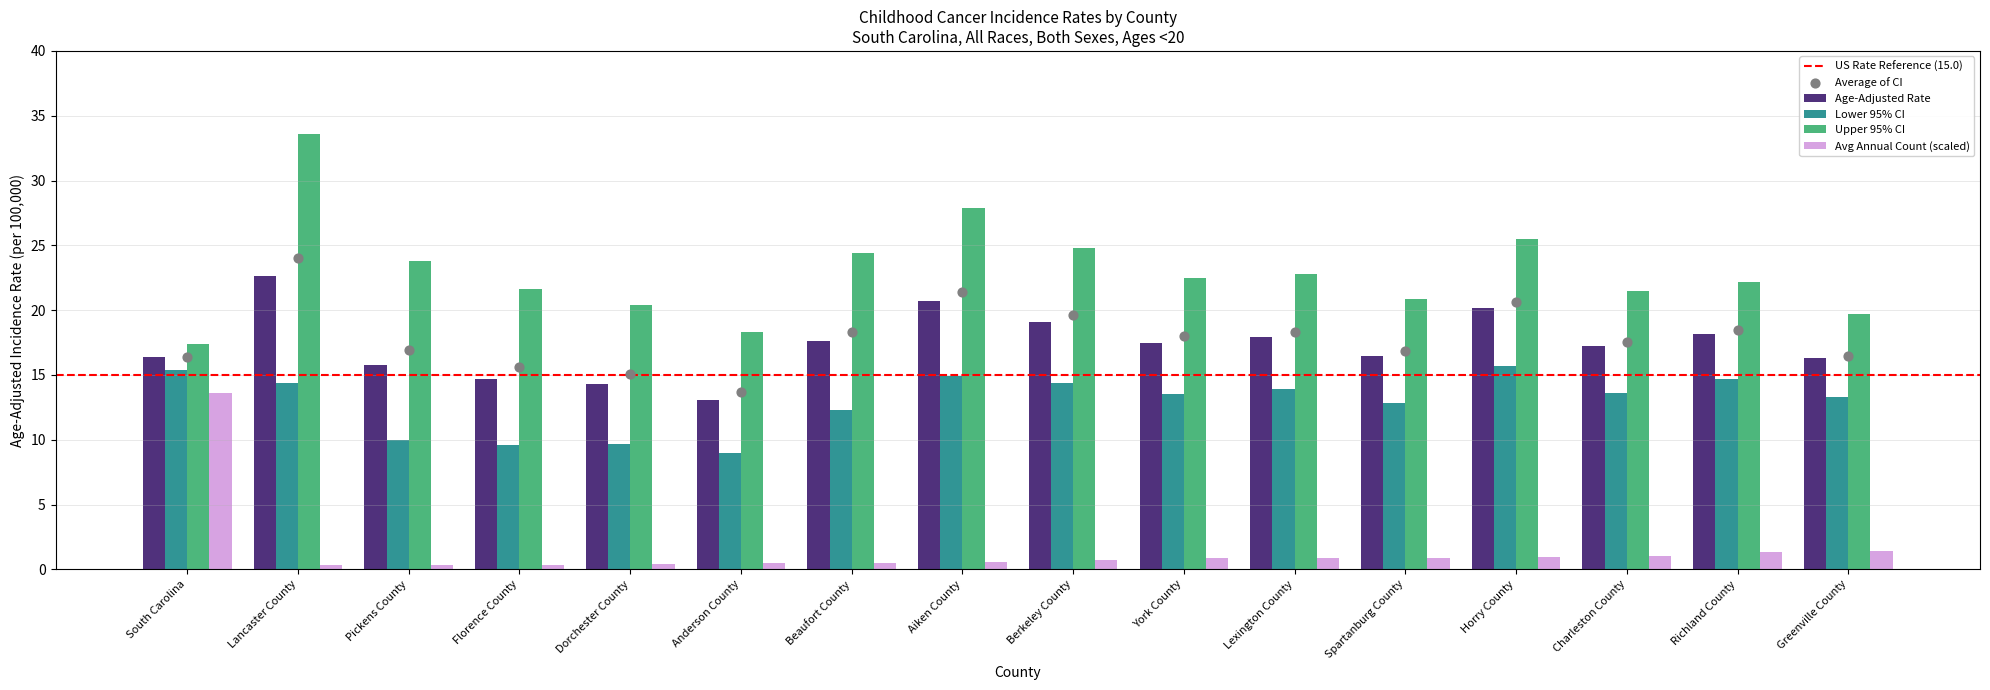

At how many categories does at least one series exceed 24?

5